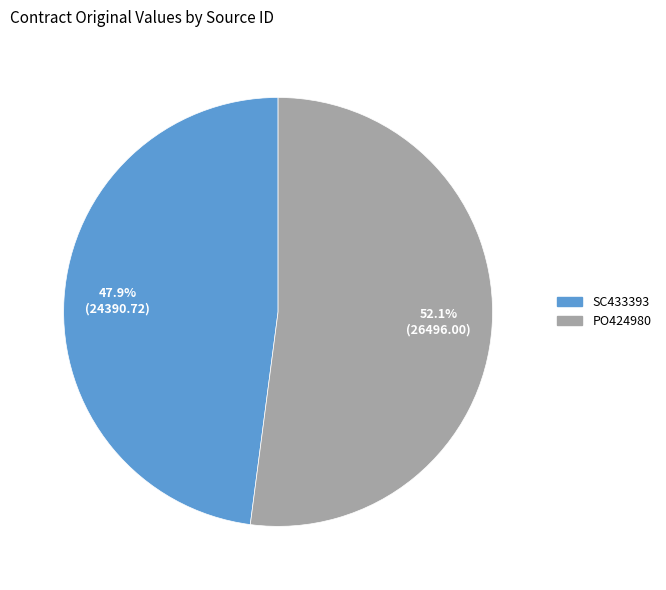

Which category has the biggest portion of the pie?

PO424980